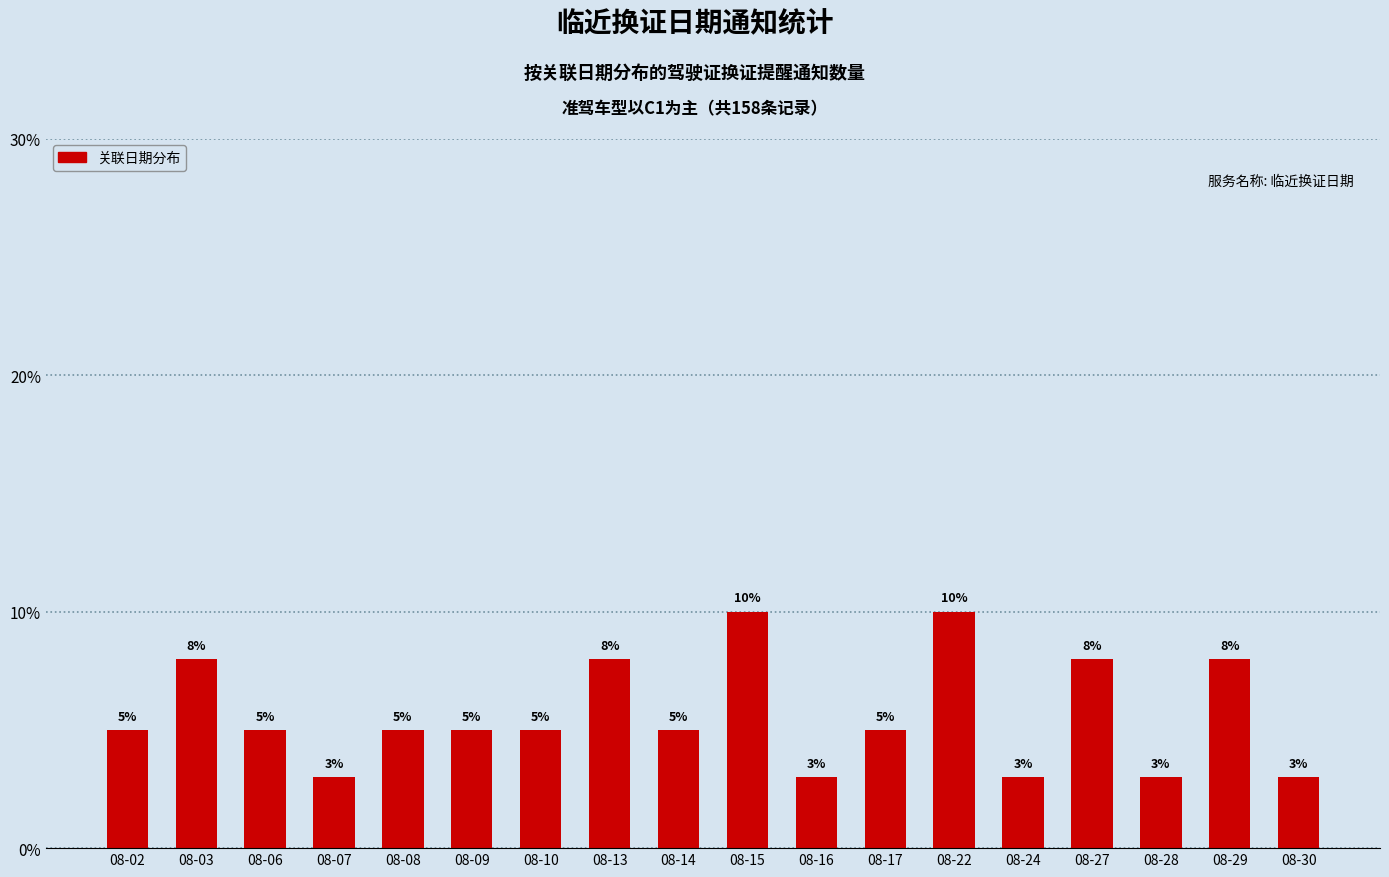

How many data points are less than 5?

5